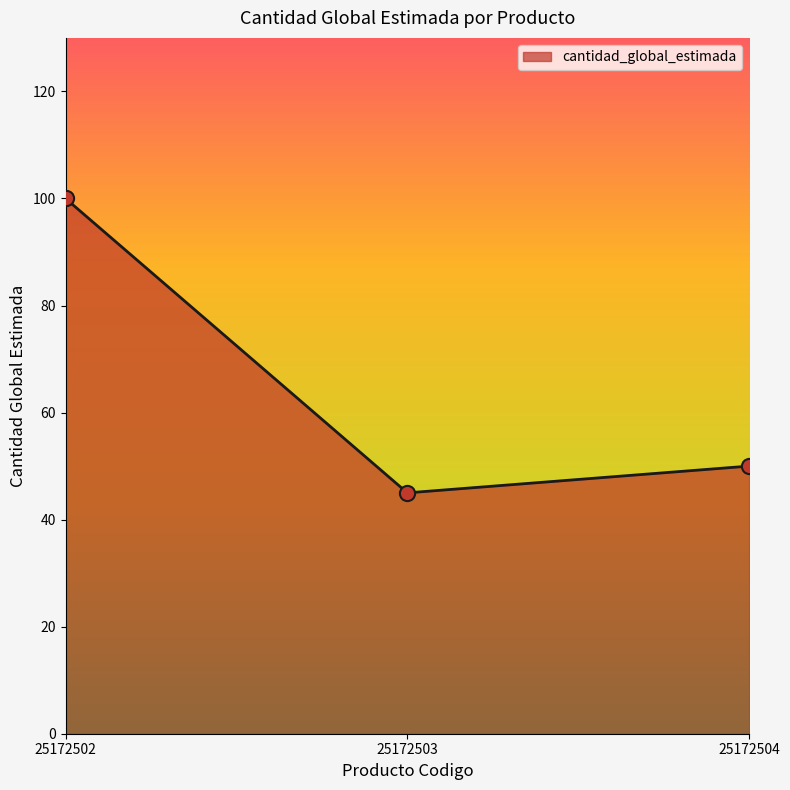

What is the change in value from 25172502 to 25172504?

-50